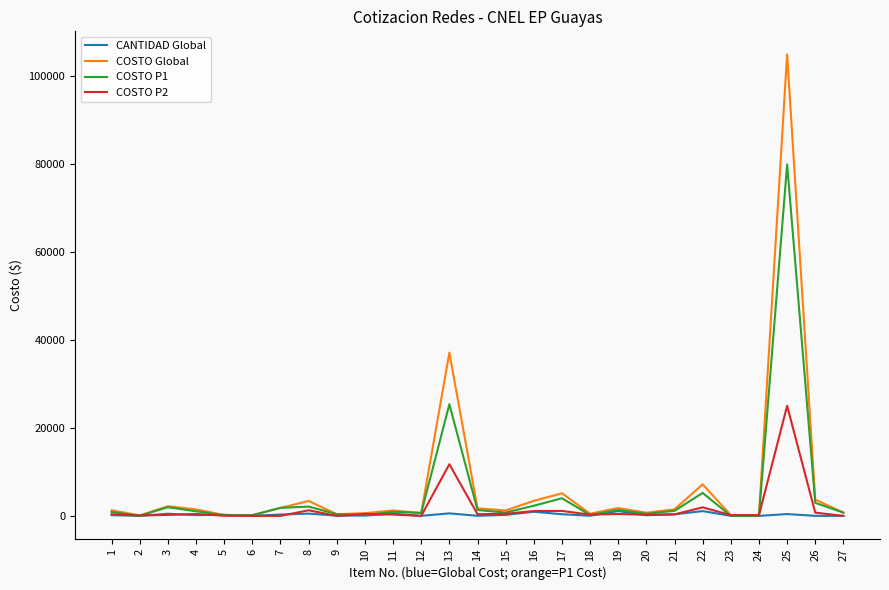

Rank the series by their maximum value, from lowest to highest.

CANTIDAD Global, COSTO P2, COSTO P1, COSTO Global